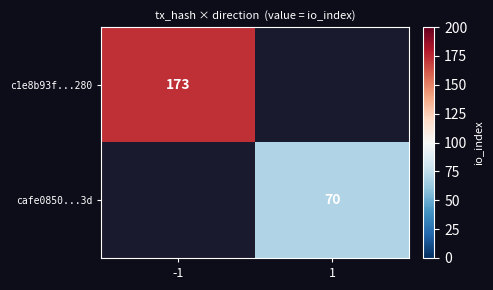

At how many categories does at least one series exceed 140?

1